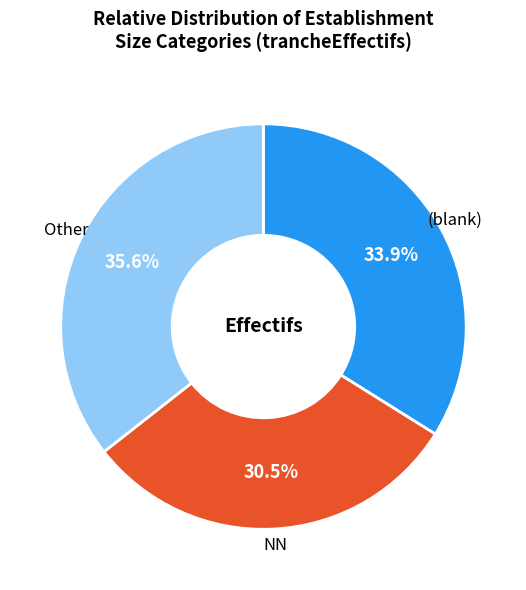

Does any single category account for the majority?

No